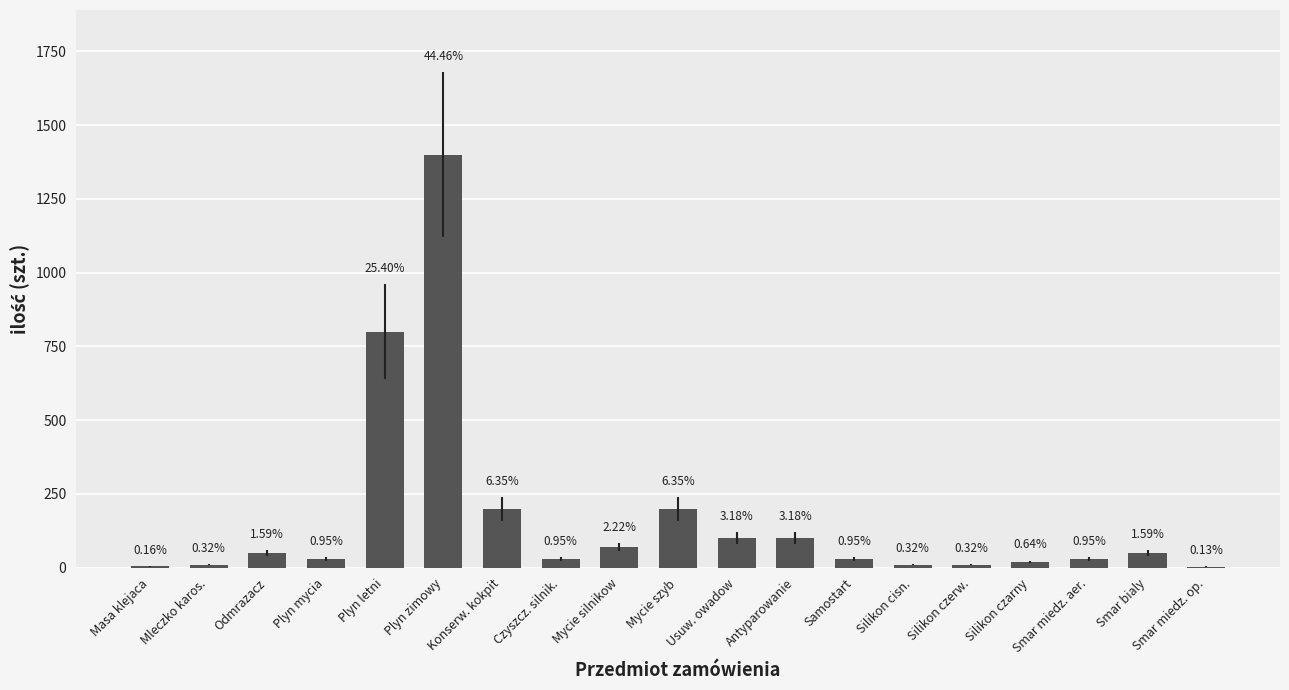

What position from the left is Smar miedz. op.?

19